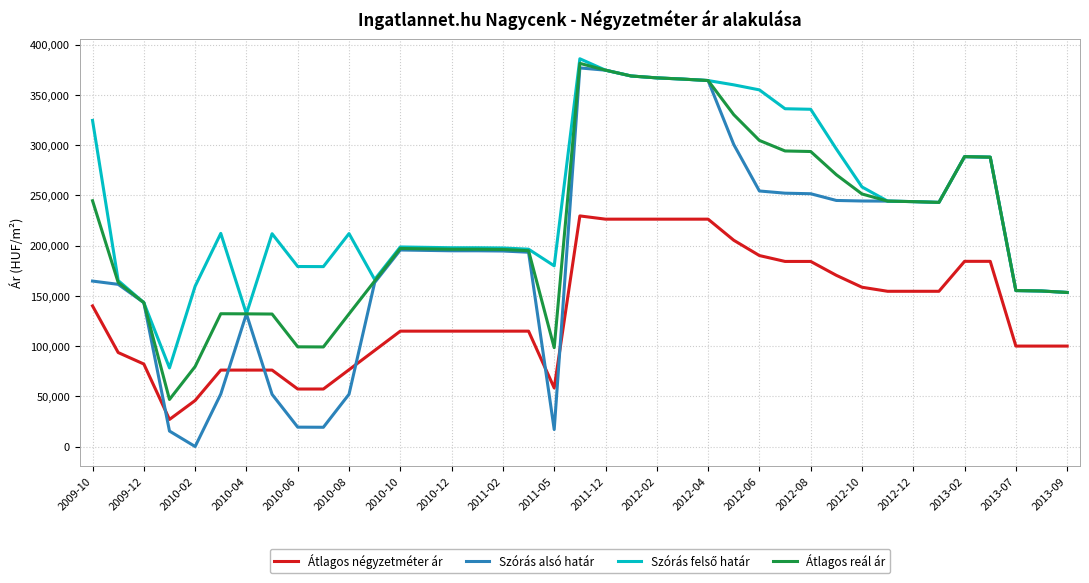

Which series has the largest range (max minus min)?

Szórás alsó határ